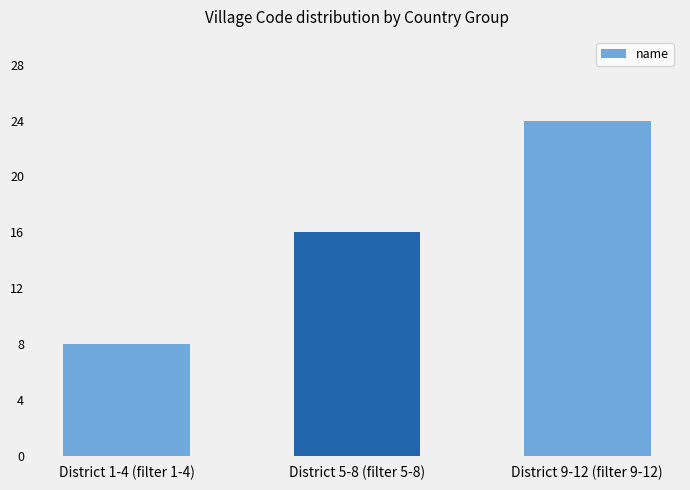

True or false: the data shows 2 at District 1-4 (filter 1-4).

False